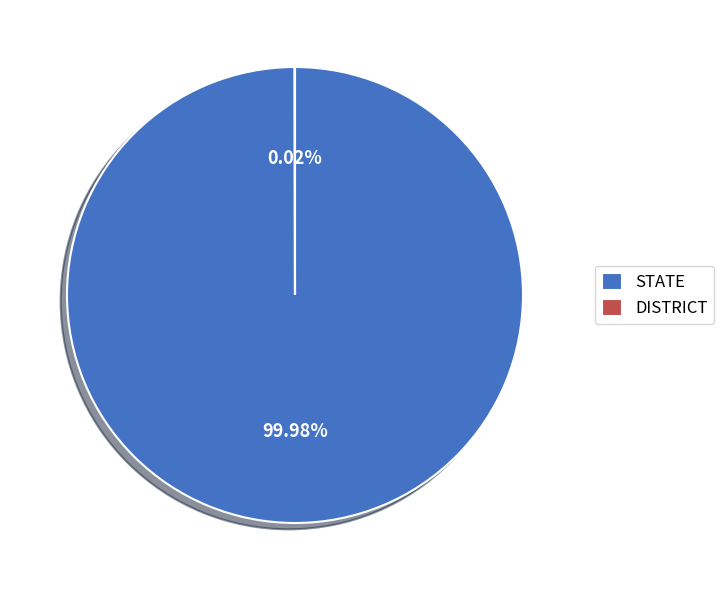

Which category has the biggest portion of the pie?

STATE